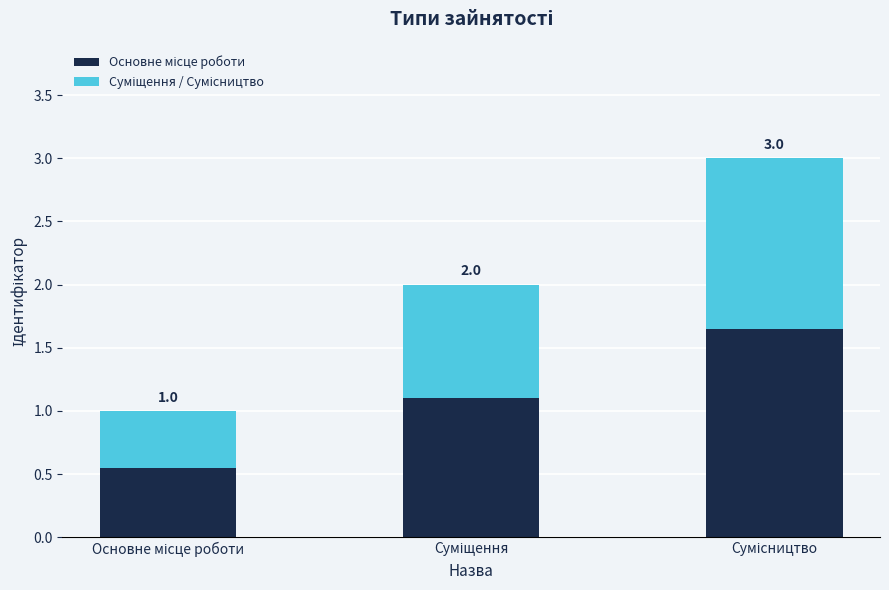

Are the bars horizontal?

No